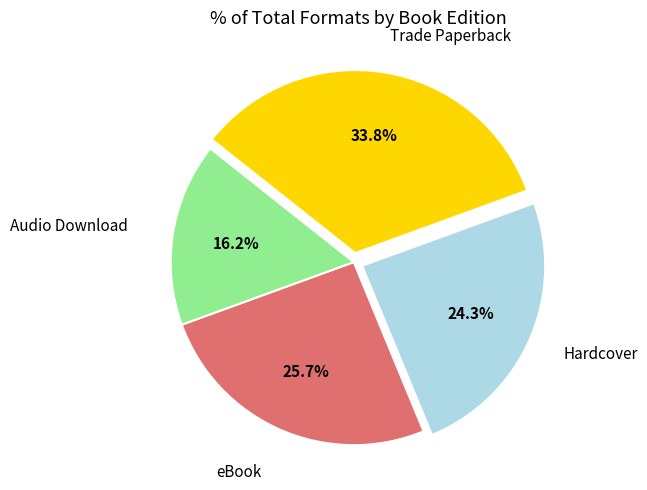

Is there any slice that represents more than half of the pie?

No